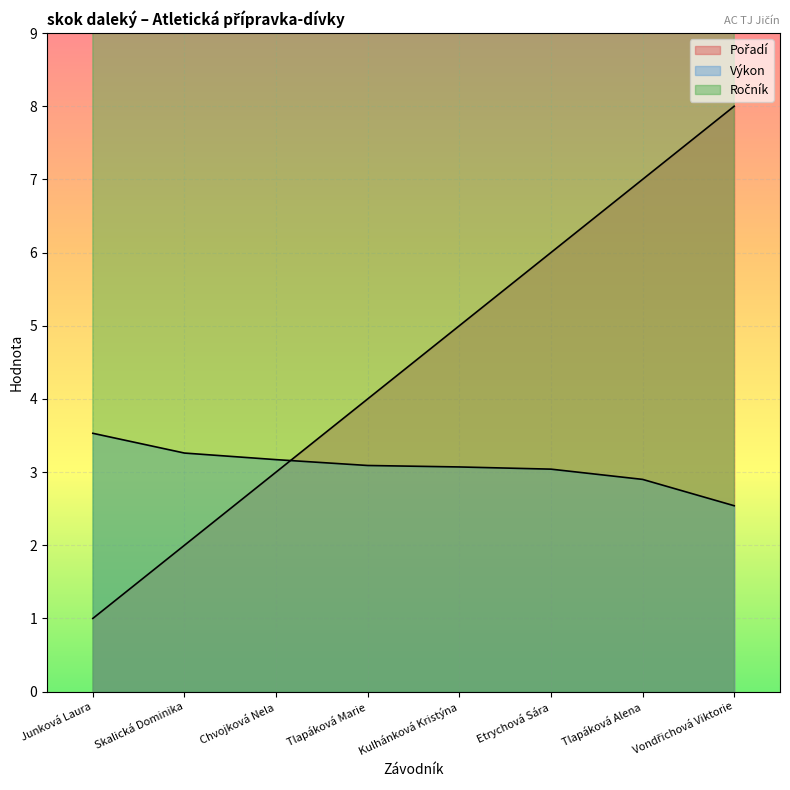

Rank the categories by Pořadí value from highest to lowest.

Vondřichová Viktorie, Tlapáková Alena, Etrychová Sára, Kulhánková Kristýna, Tlapáková Marie, Chvojková Nela, Skalická Dominika, Junková Laura